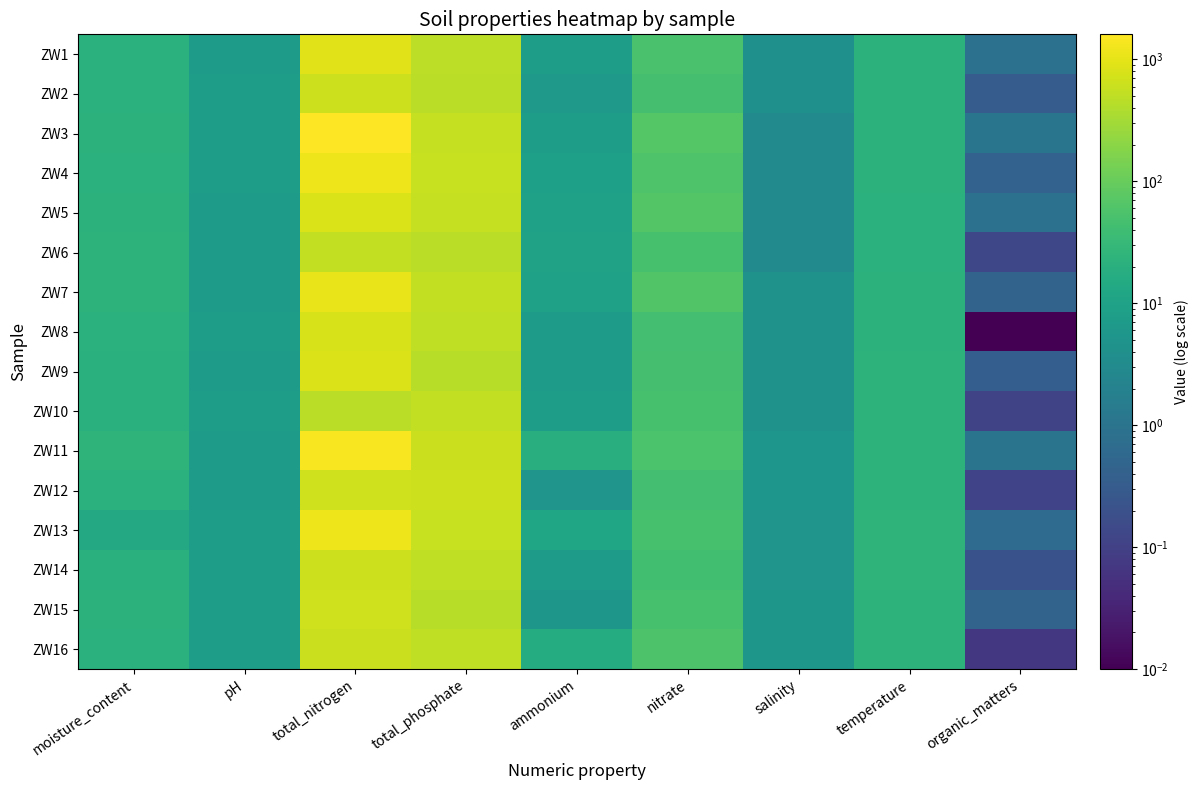

At moisture_content, list the series in order from largest to smallest.

ZW11, ZW7, ZW6, ZW15, ZW3, ZW5, ZW12, ZW4, ZW1, ZW2, ZW16, ZW8, ZW9, ZW10, ZW14, ZW13